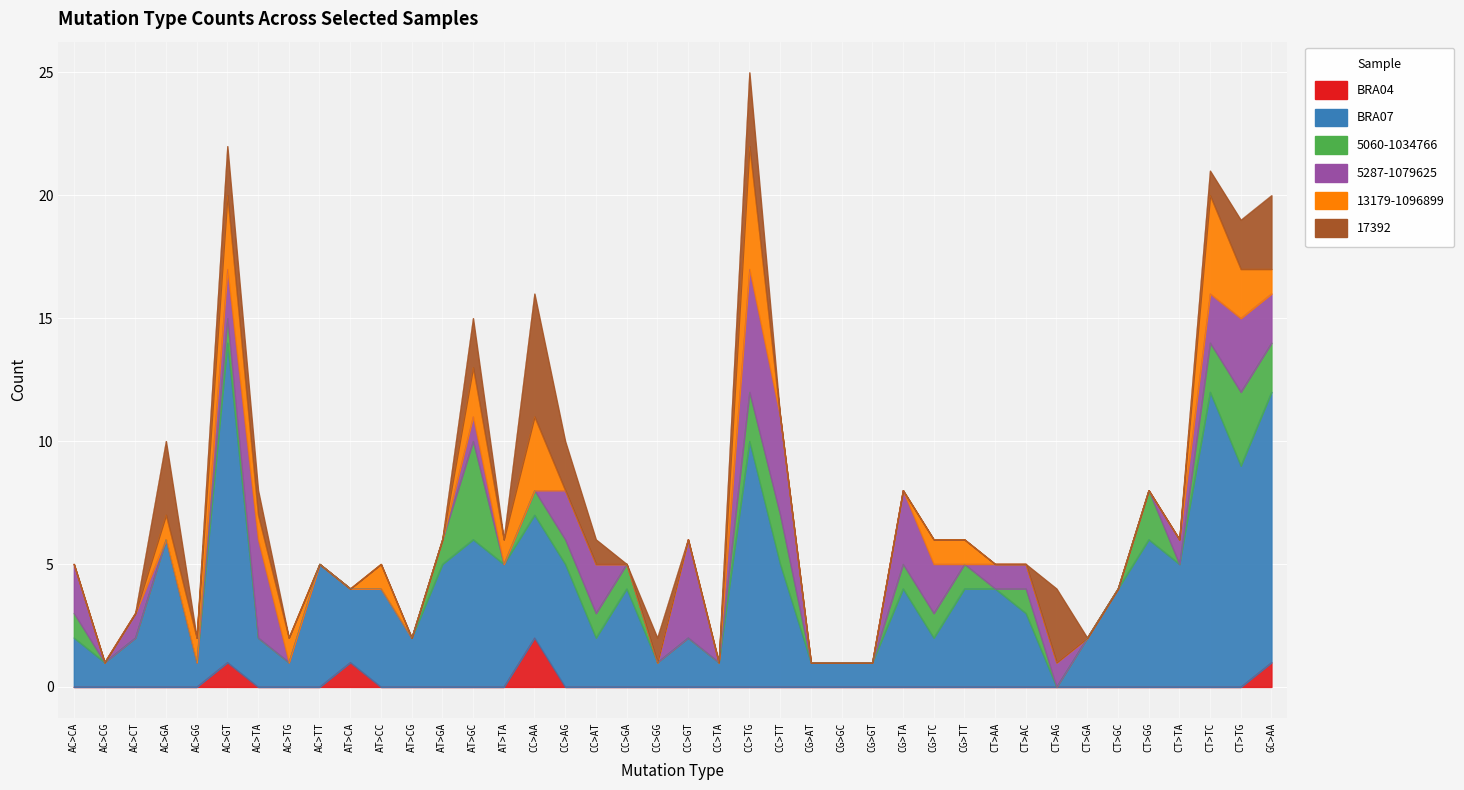

The value of 13179-1096899 at CC>TT is 2. True or false?

False